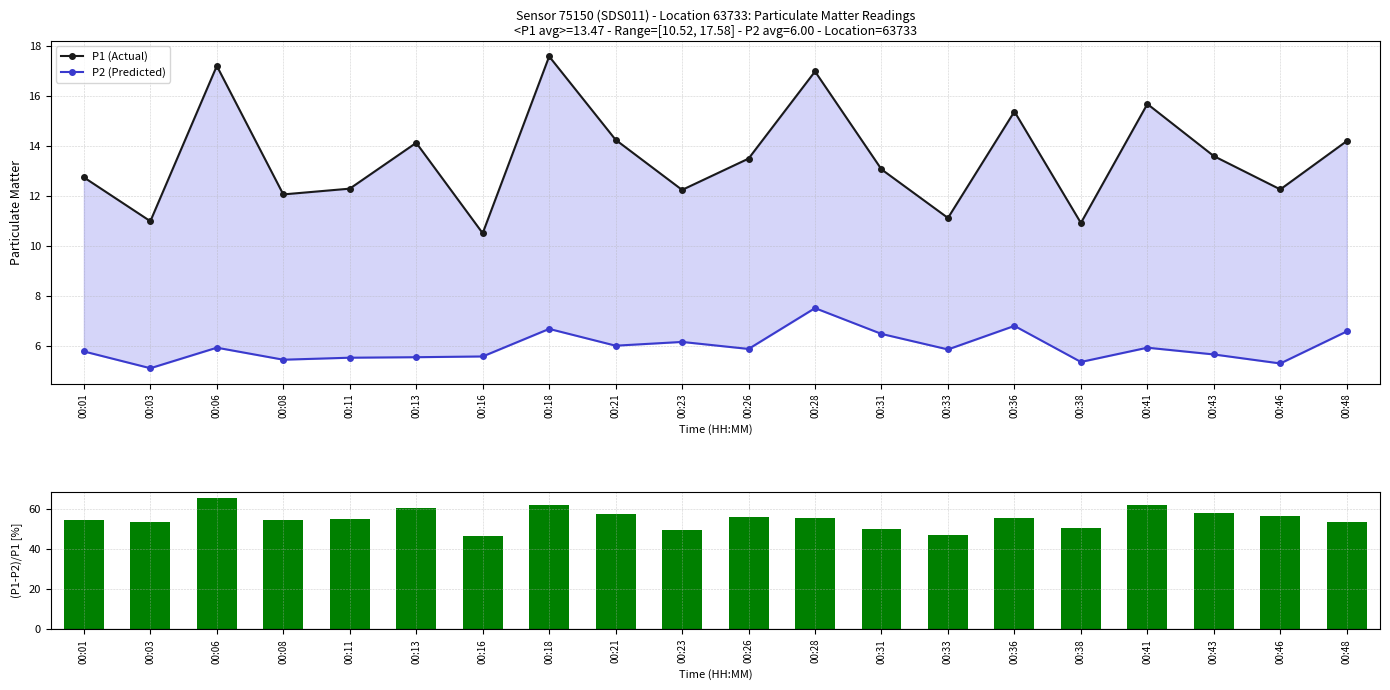

True or false: (P1-P2)/P1 [%] has a value of 98.2 at 00:36.

False